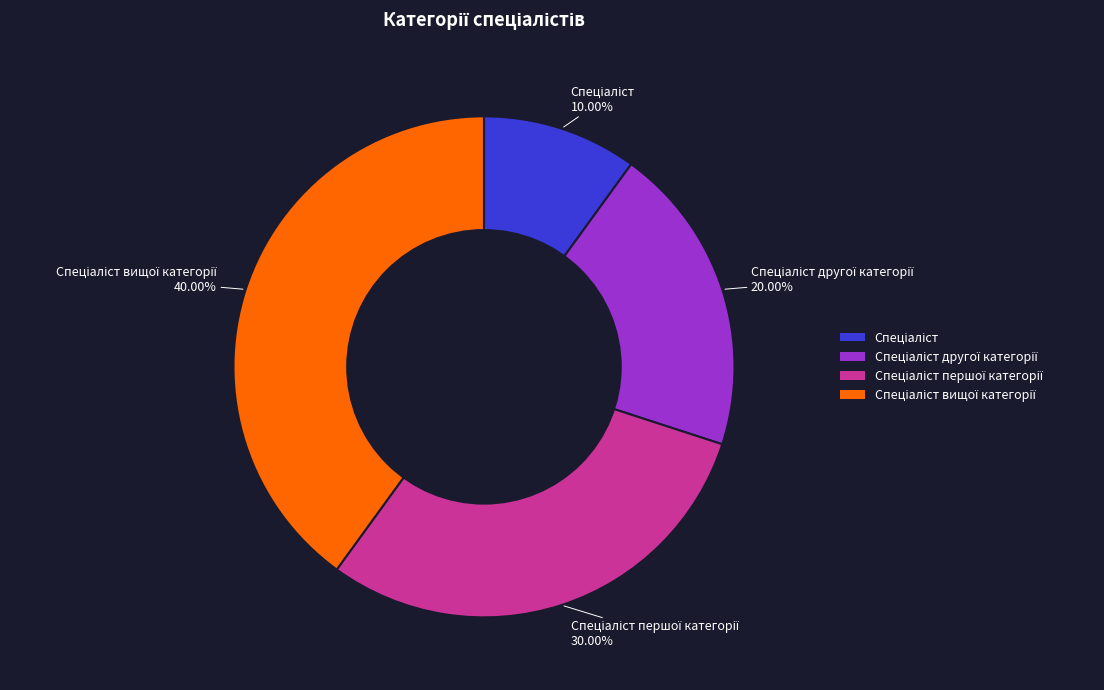

Does any single category account for the majority?

No